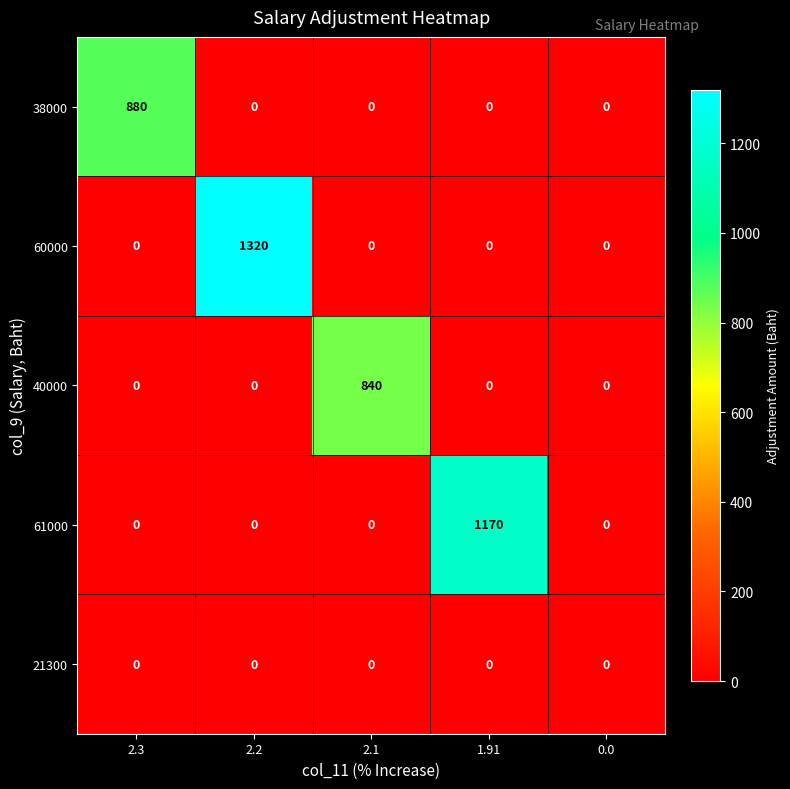

Reading left to right, extract all data points from this chart.

38000: 2.3=880	2.2=0	2.1=0	1.91=0	0.0=0
60000: 2.3=0	2.2=1320	2.1=0	1.91=0	0.0=0
40000: 2.3=0	2.2=0	2.1=840	1.91=0	0.0=0
61000: 2.3=0	2.2=0	2.1=0	1.91=1170	0.0=0
21300: 2.3=0	2.2=0	2.1=0	1.91=0	0.0=0